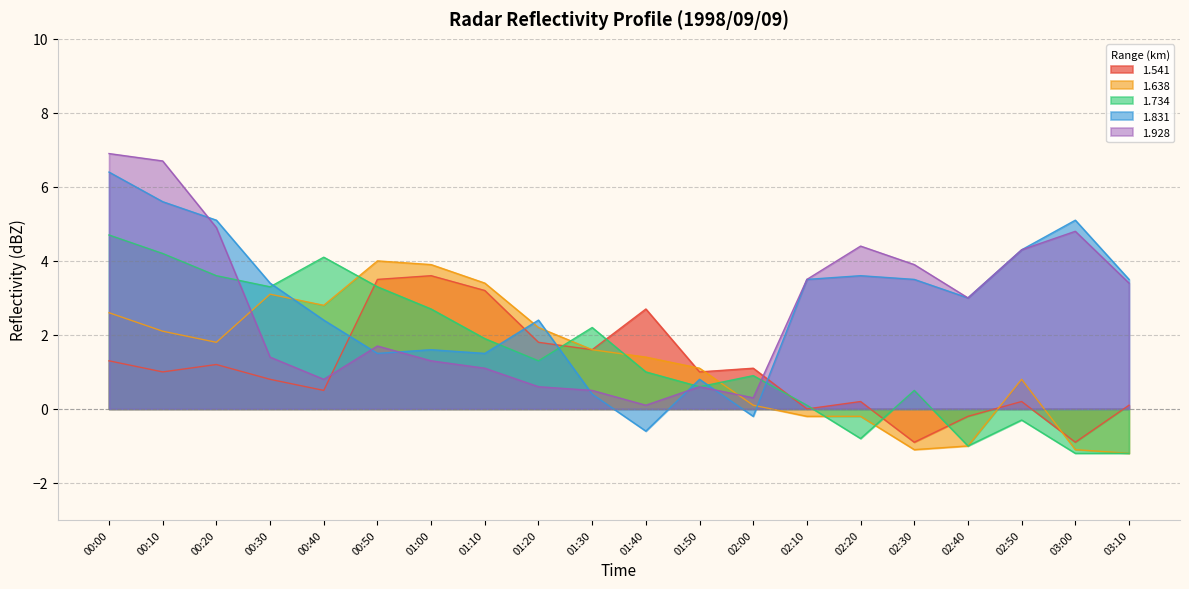

The value of 1.541 at 02:10 is 0.0. True or false?

True